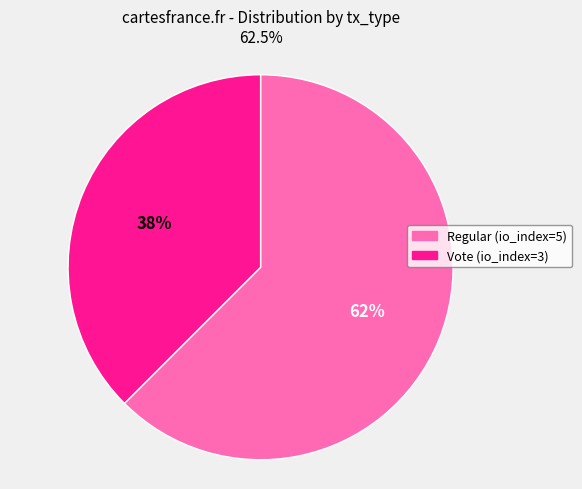

Is there any slice that represents more than half of the pie?

Yes